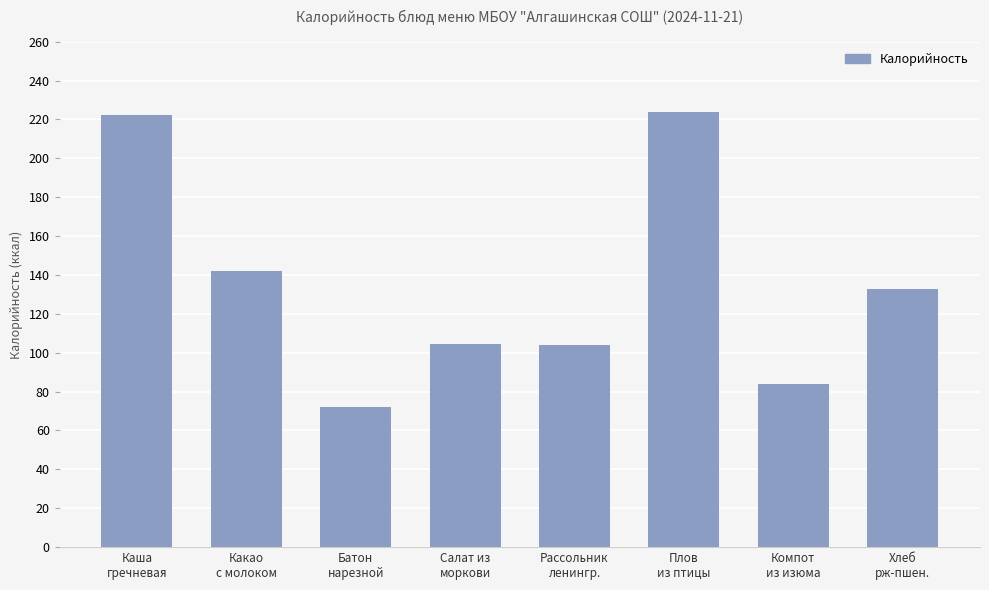

Is it true that the value at Какао
с молоком is 142.0?

True